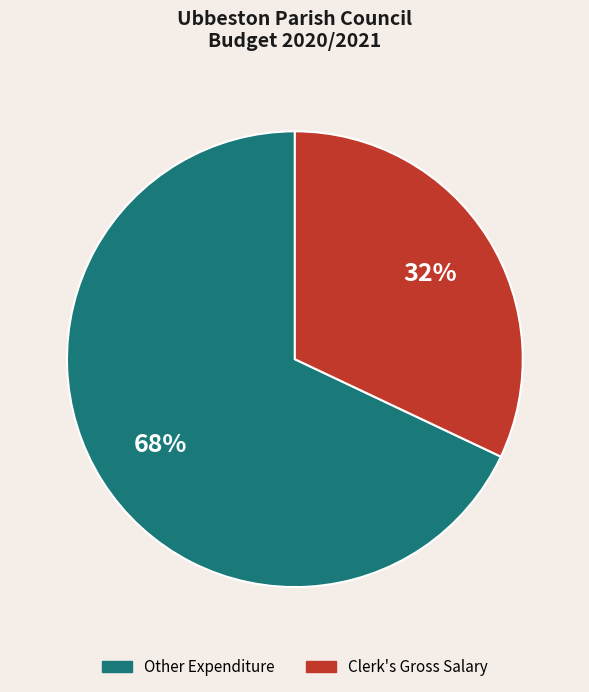

Count the number of slices in the pie.

2